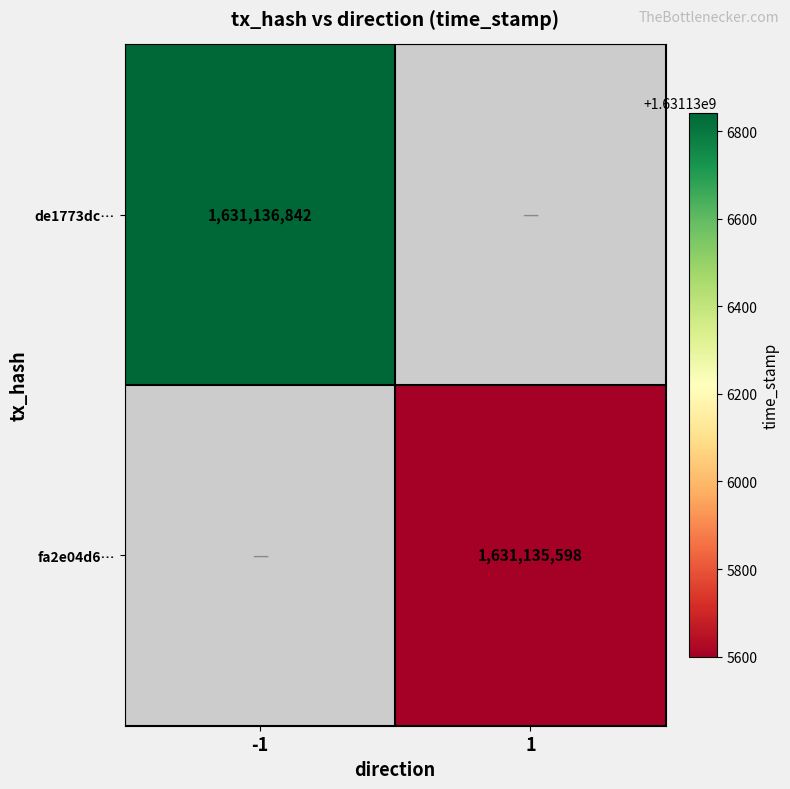

Reading left to right, extract all data points from this chart.

de1773dc4bbd5071f54ed5e36c7f70dc1cc267d: 0=-1	1=1631136842
fa2e04d6ed520fa9c6bf6d85dfa2ed4eeac5512: 0=1	1=1631135598